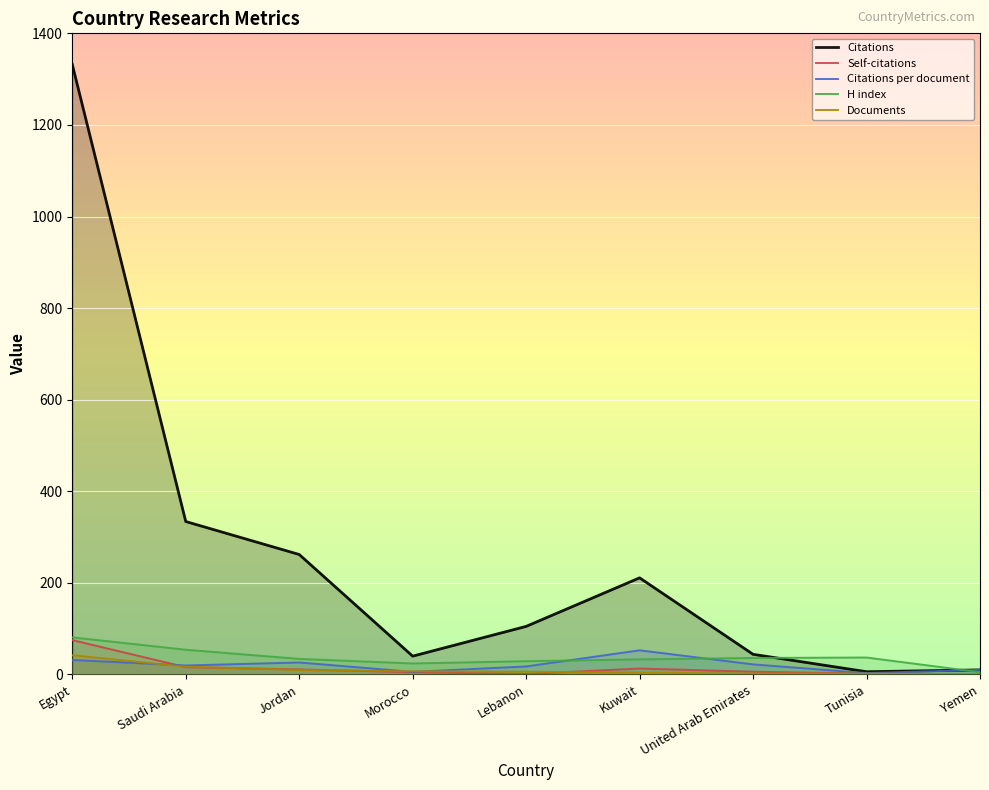

What is the spread (max minus min) of values at Morocco?

35.0